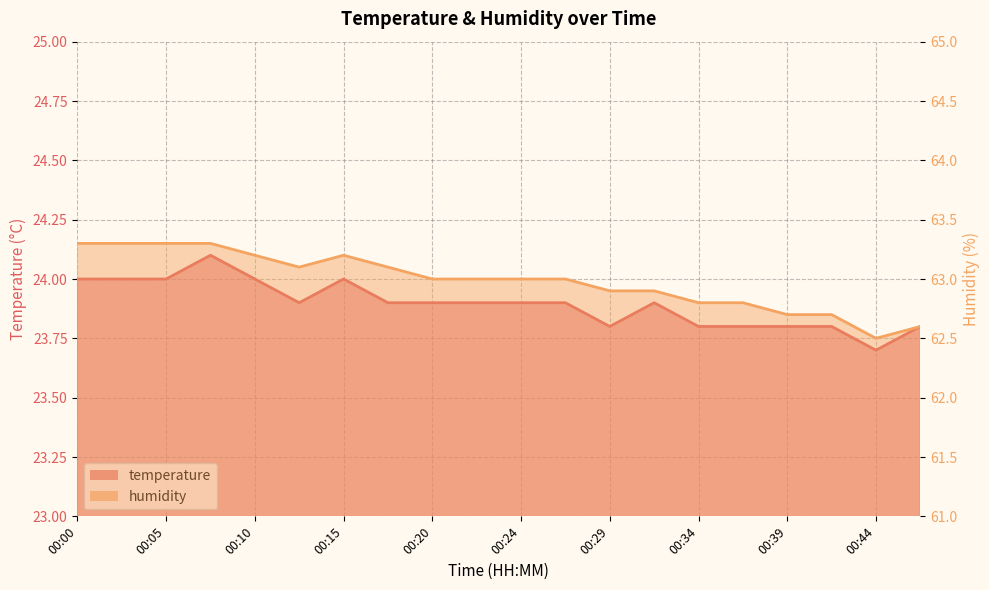

Where is temperature nearest to the value 23?

00:44